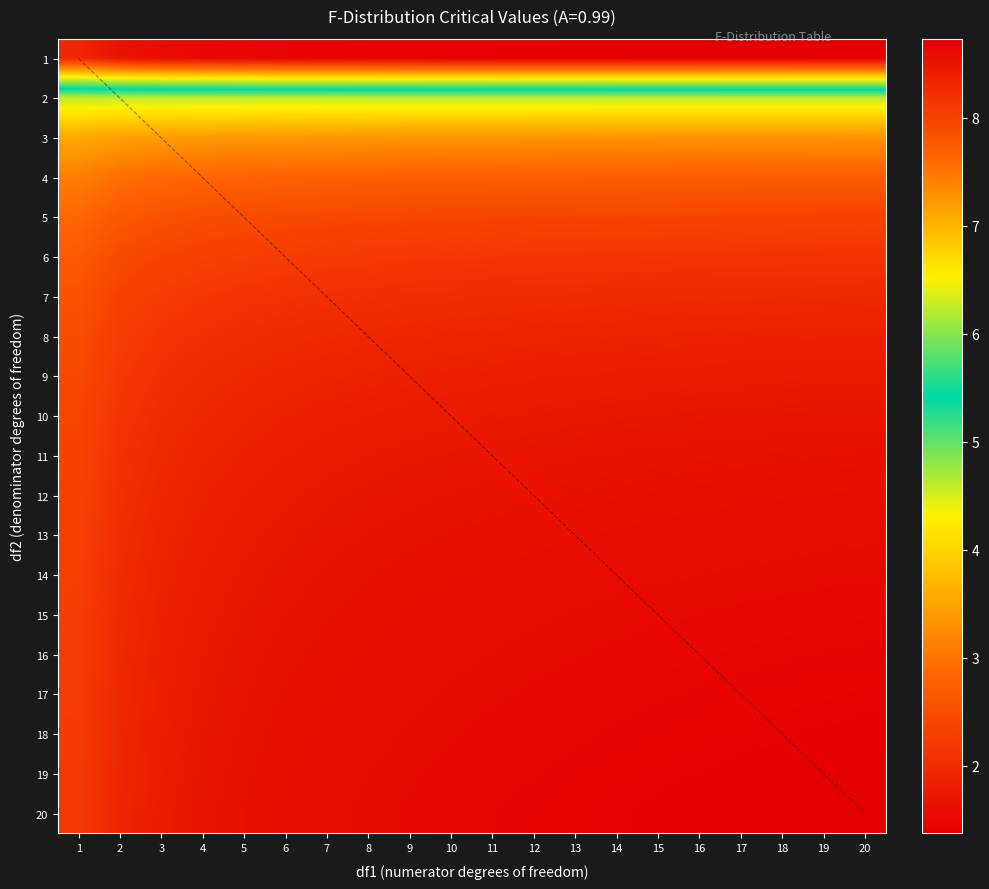

At how many categories does at least one series exceed 12?

7